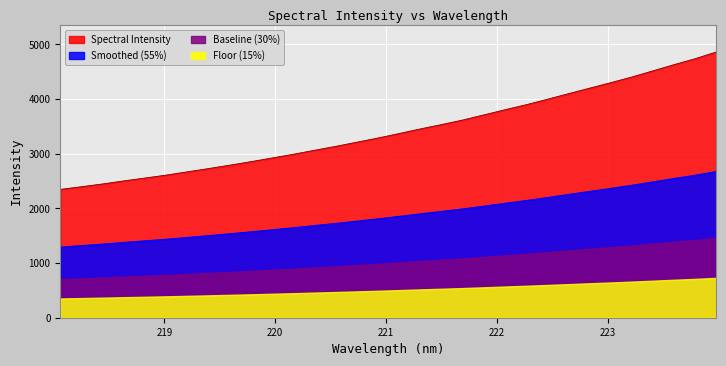

What is the sum of all values?

109623.2